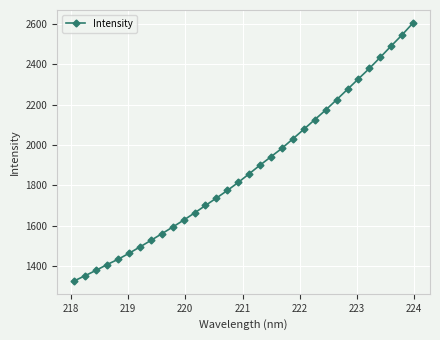

Reading right to left, list all the values displayed in this chart.

2603.9	2544.9	2490.0	2433.9	2378.7	2327.2	2275.4	2223.8	2172.9	2125.2	2077.6	2030.4	1983.8	1942.0	1900.5	1857.6	1814.8	1774.8	1737.3	1700.6	1663.5	1627.9	1593.7	1560.5	1527.5	1495.2	1463.7	1434.0	1408.2	1379.7	1353.3	1327.4